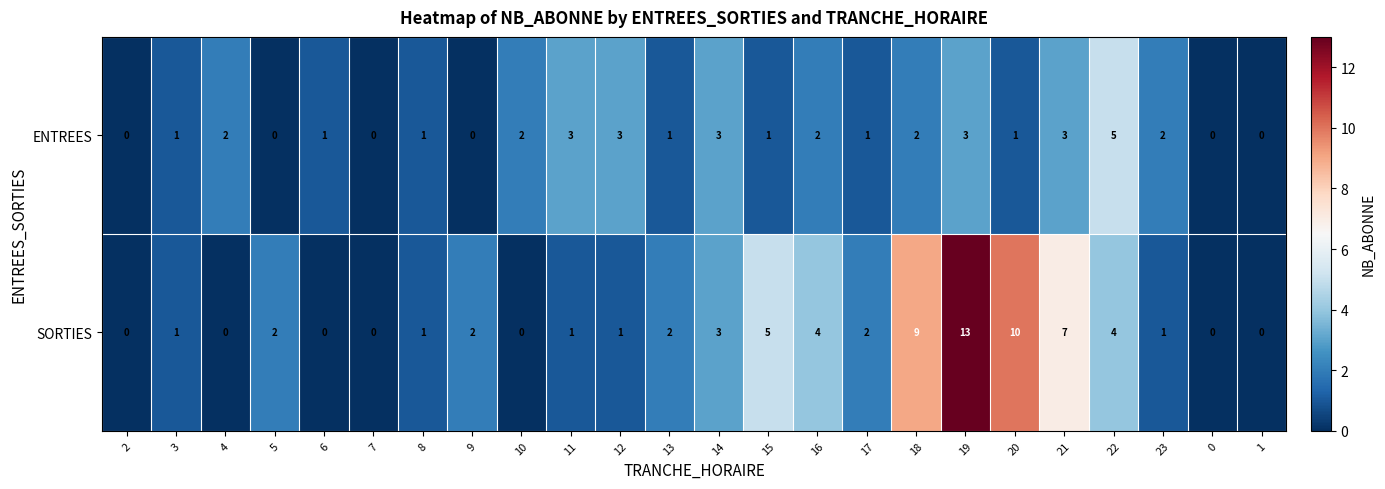

What is the difference between the maximum and minimum values in the ENTREES series?

5